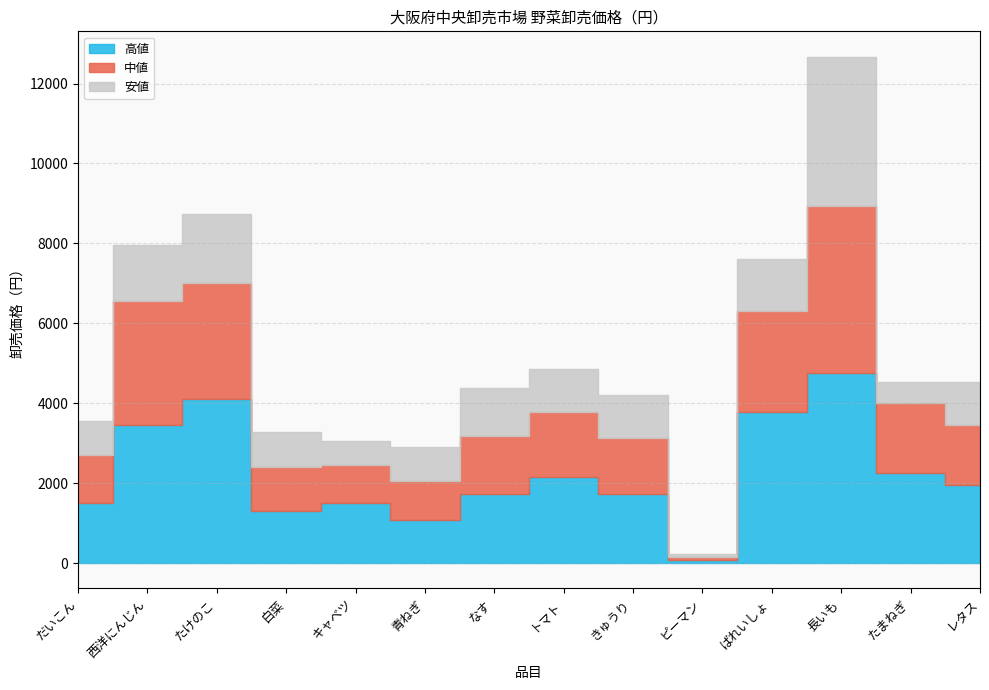

At which label does 安値 reach its minimum?

ピーマン